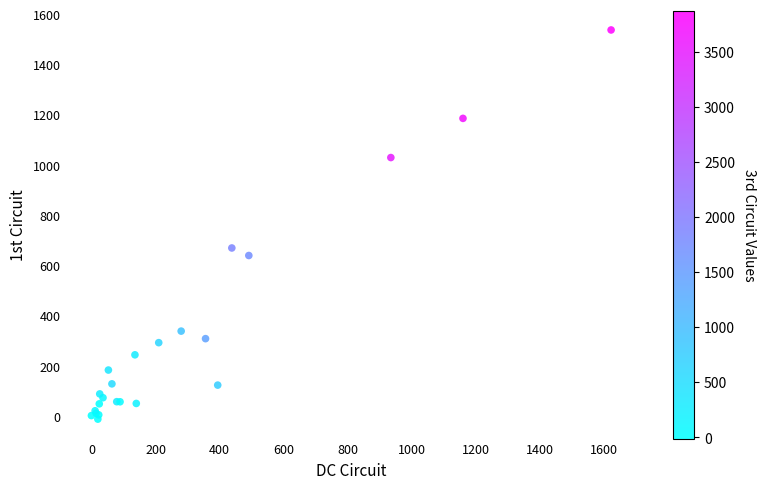

What Y value in the scatter plot is closest to 763?

670.0